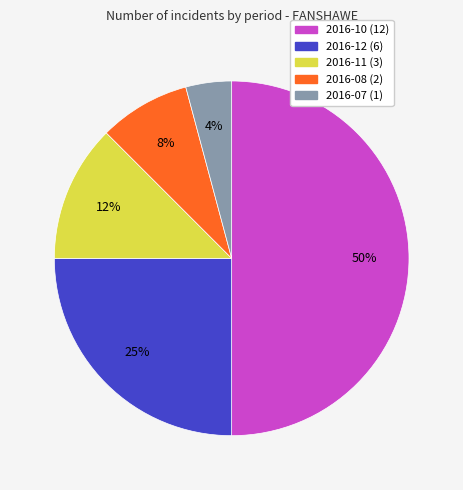

Between 2016-12 and 2016-08, which is larger?

2016-12